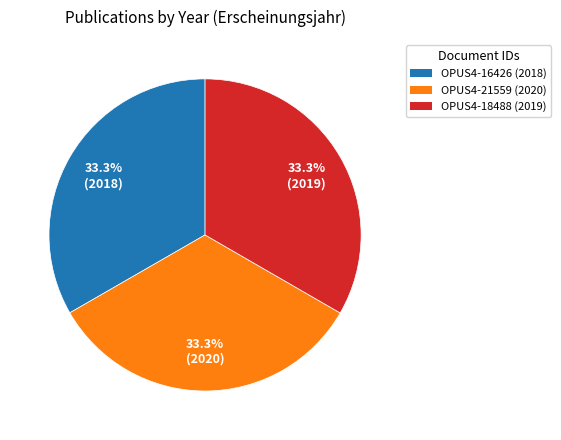

What is the total percentage of OPUS4-18488 and OPUS4-21559?

66.7%